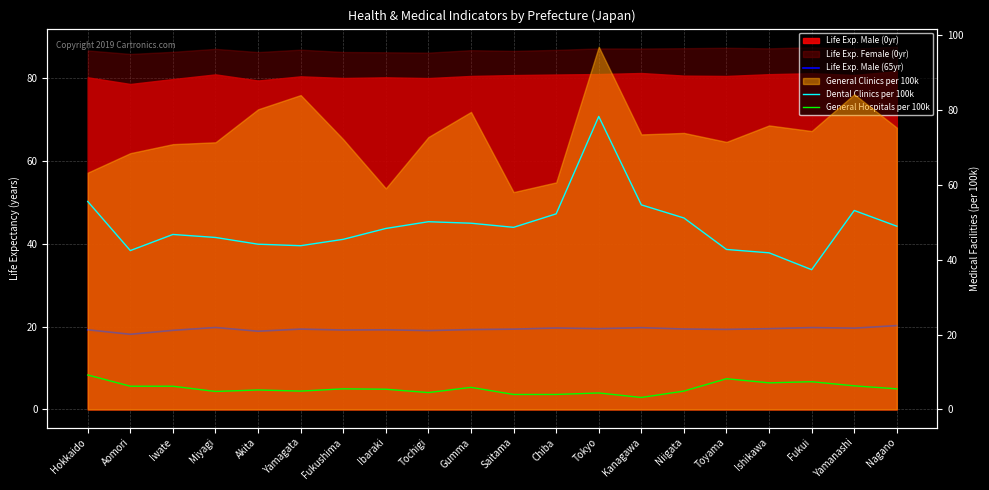

Is the value of General Hospitals per 100k at Hokkaido greater than the value of Life Exp. Male (65yr) at Chiba?

No